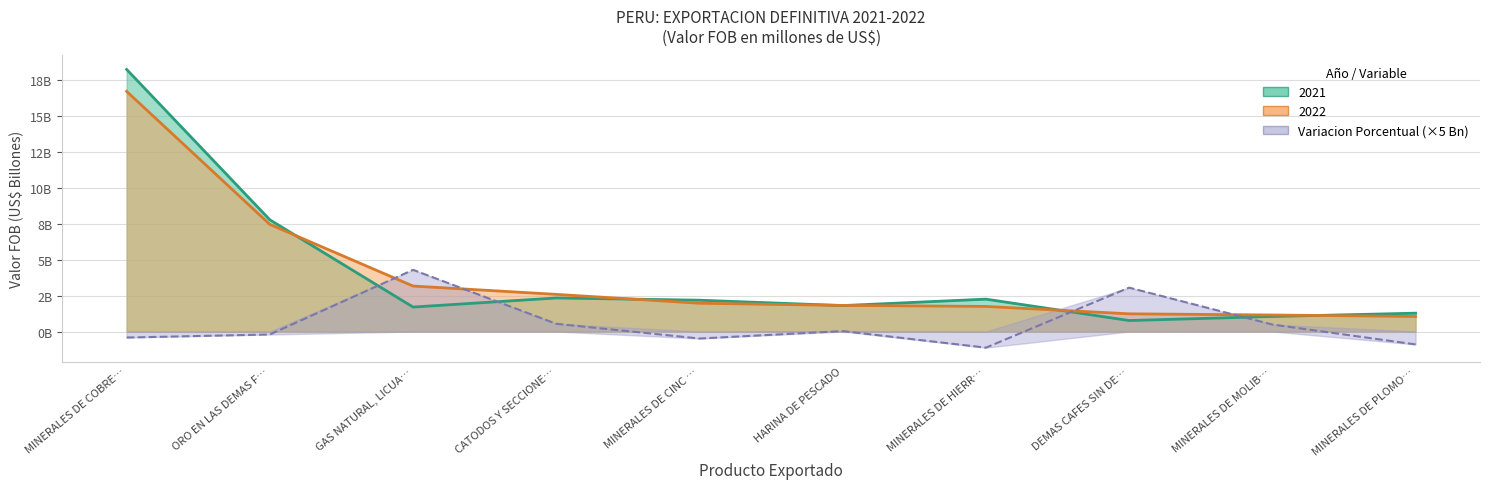

Count the number of categories in the chart.

10